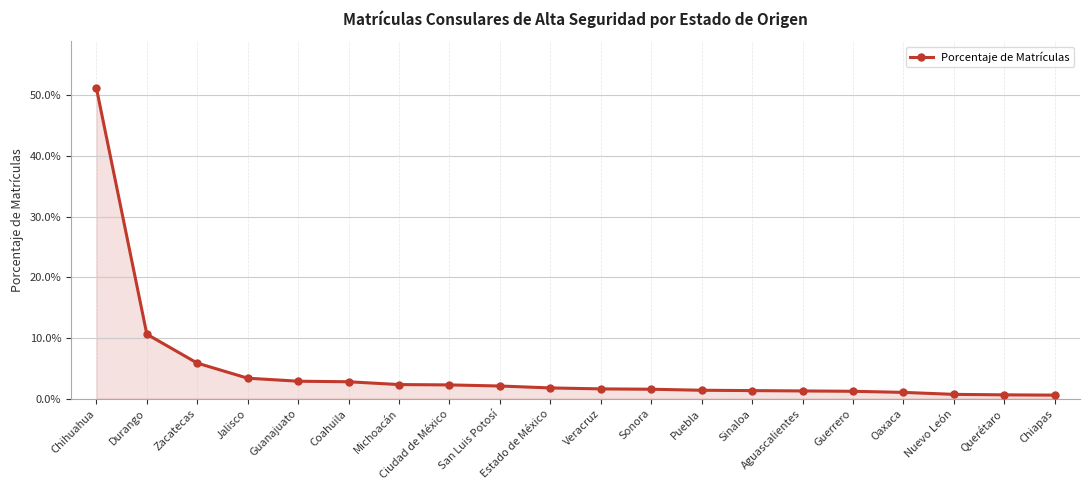

What is the label of the 11th point from the left?

Veracruz